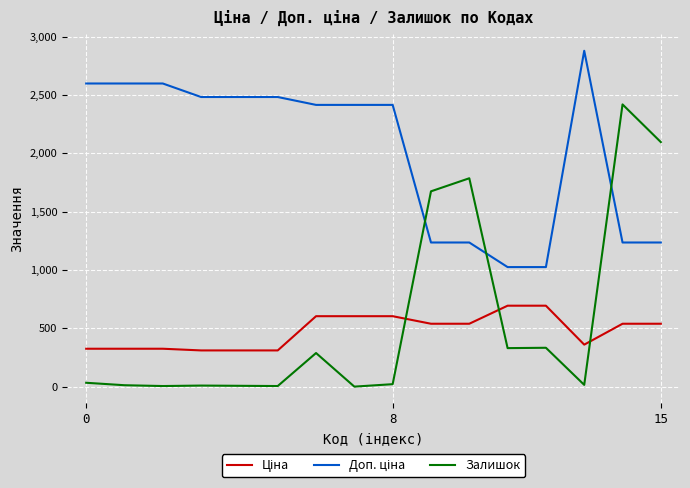

Which series has the widest spread of values?

Залишок